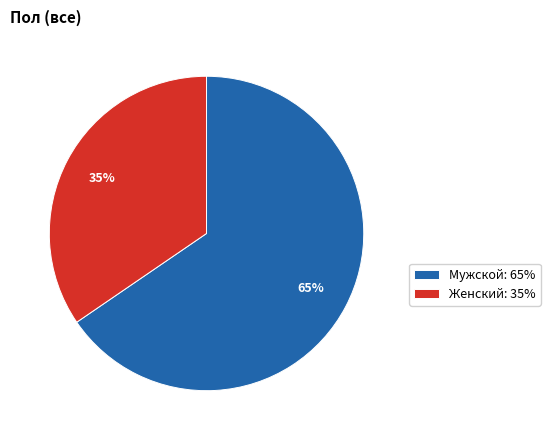

Is there any slice that represents more than half of the pie?

Yes